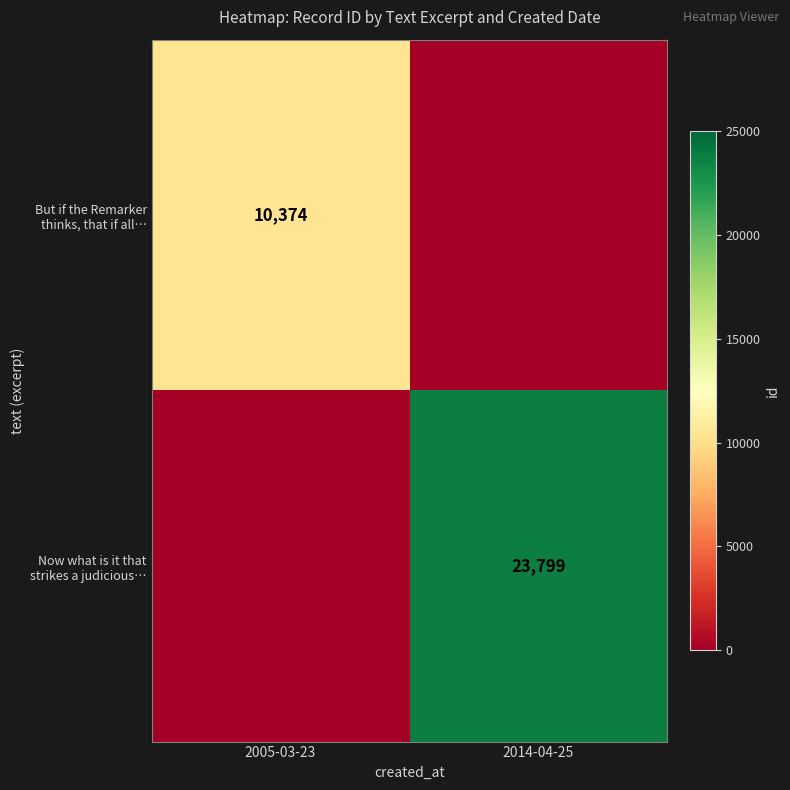

What is the highest value of the Now what is it that strikes a judicious… series?

23799